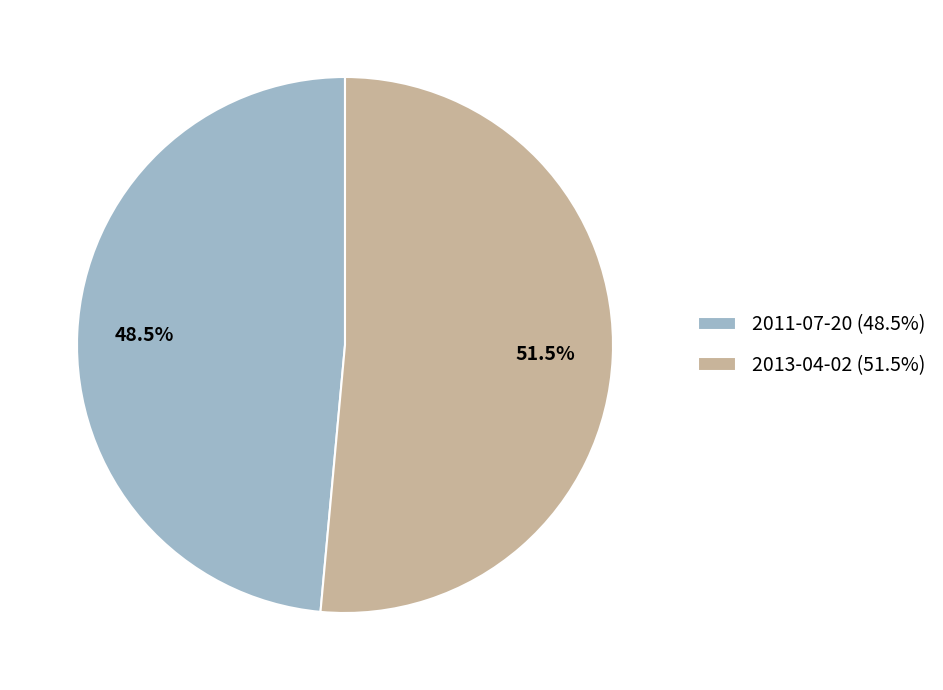

Which slice is the smallest?

2011-07-20